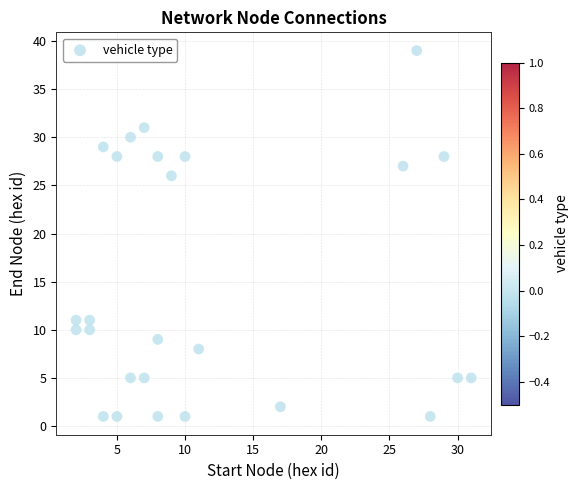

What is the range of Y values (max minus min)?

38